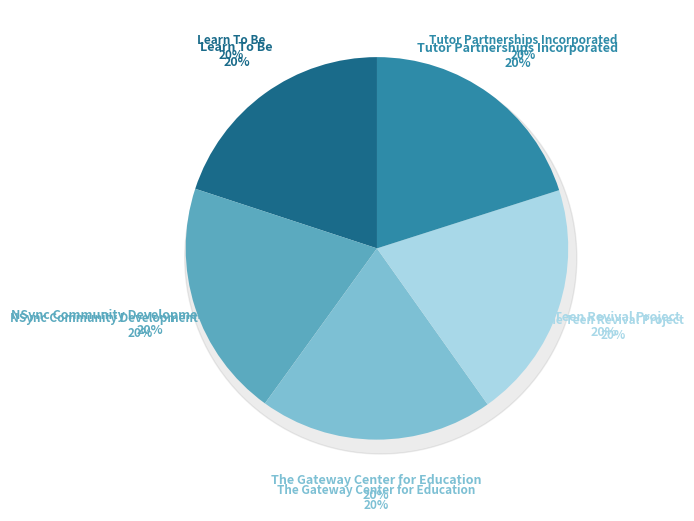

Which category has the smallest portion of the pie?

The Gateway Center for Education